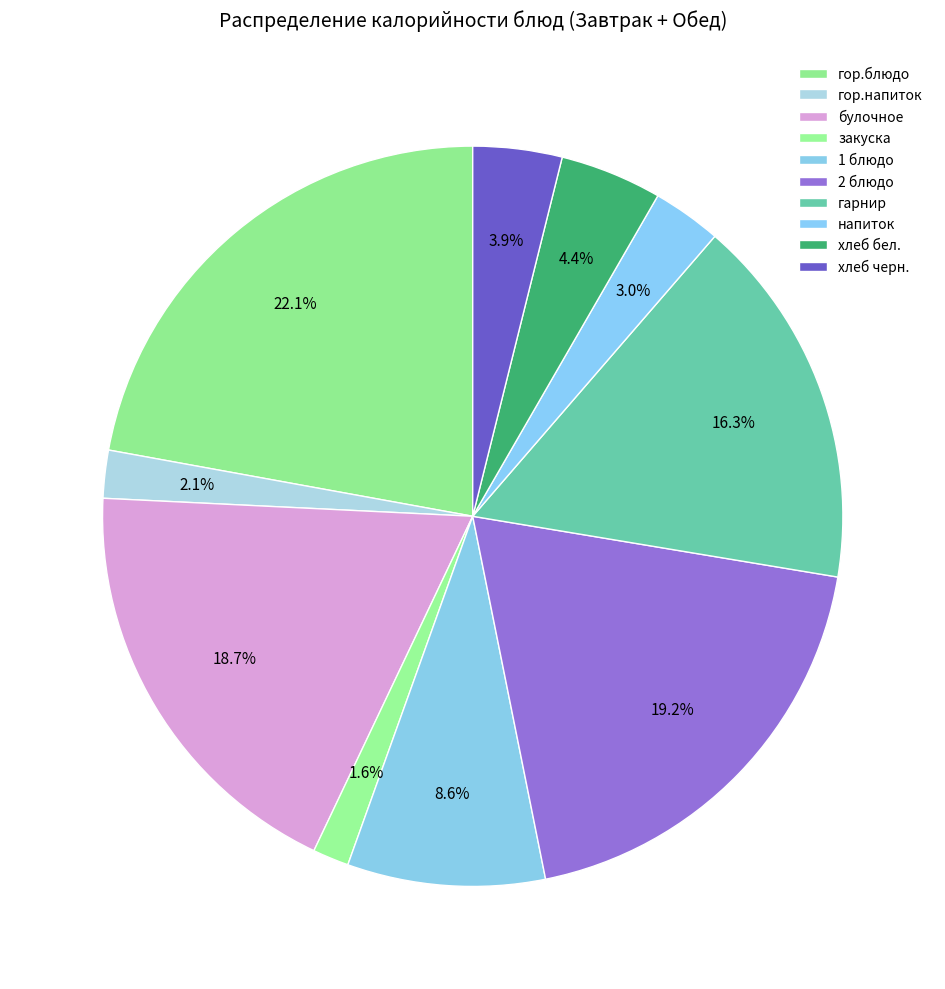

How many slices are in this pie chart?

10